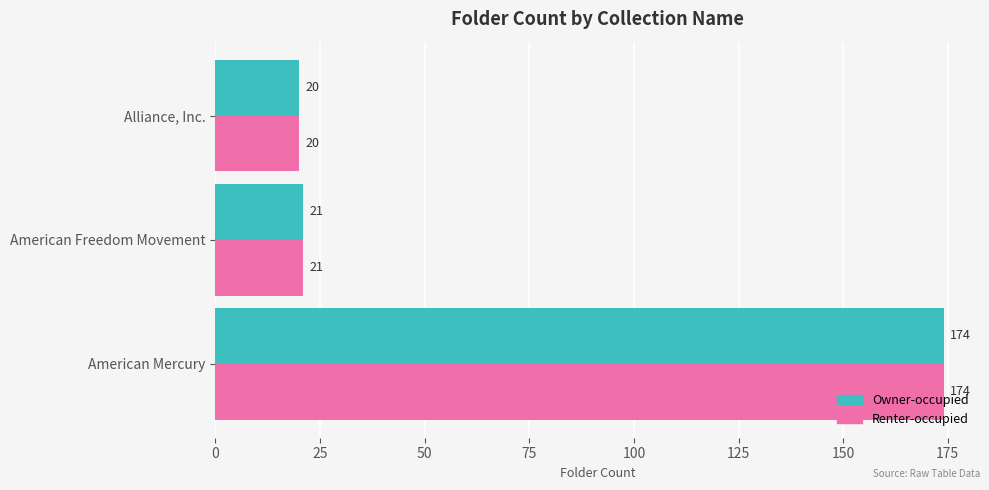

List the labels in order of Renter-occupied value, largest first.

American Mercury, American Freedom Movement, Alliance, Inc.